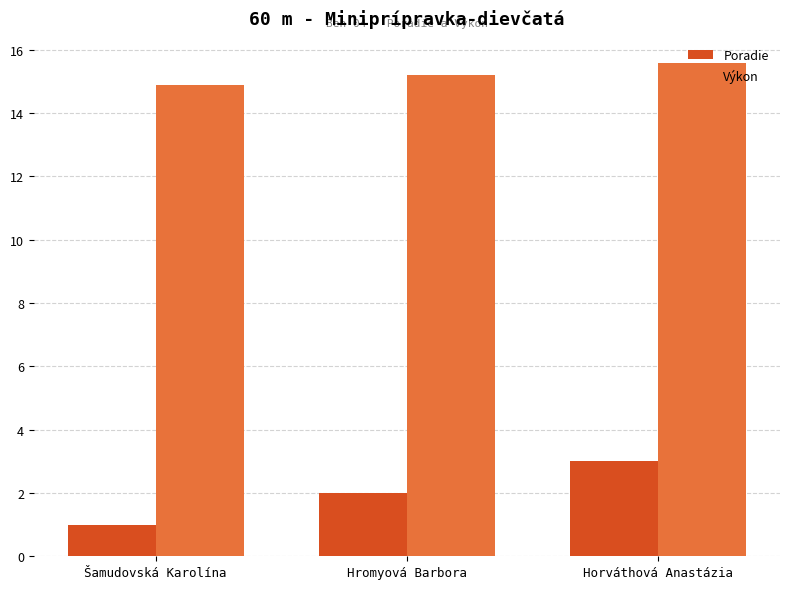

What is the lowest value of the Výkon series?

14.9